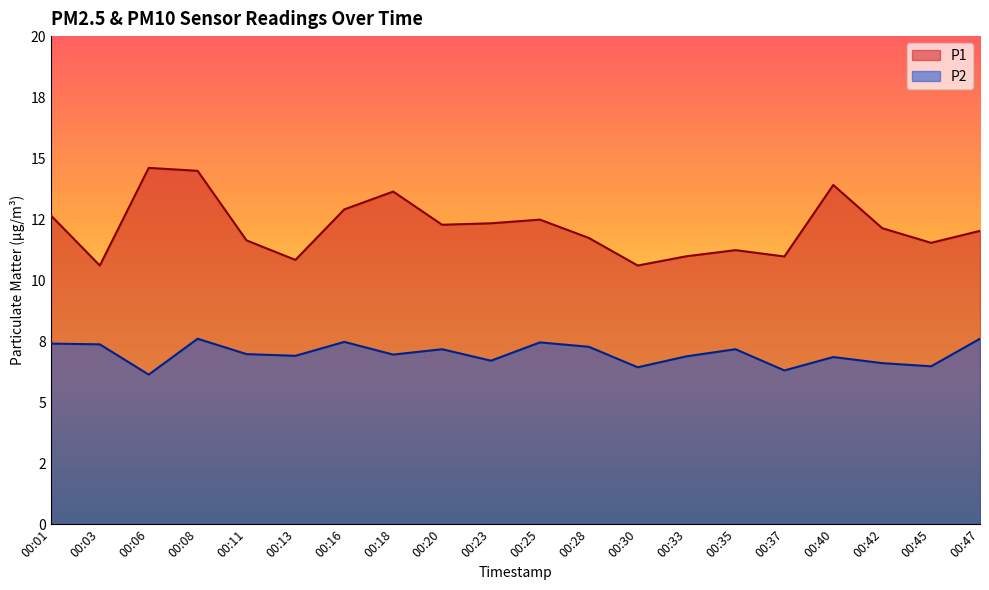

The P1 series shows 5.5 at 00:28. True or false?

False